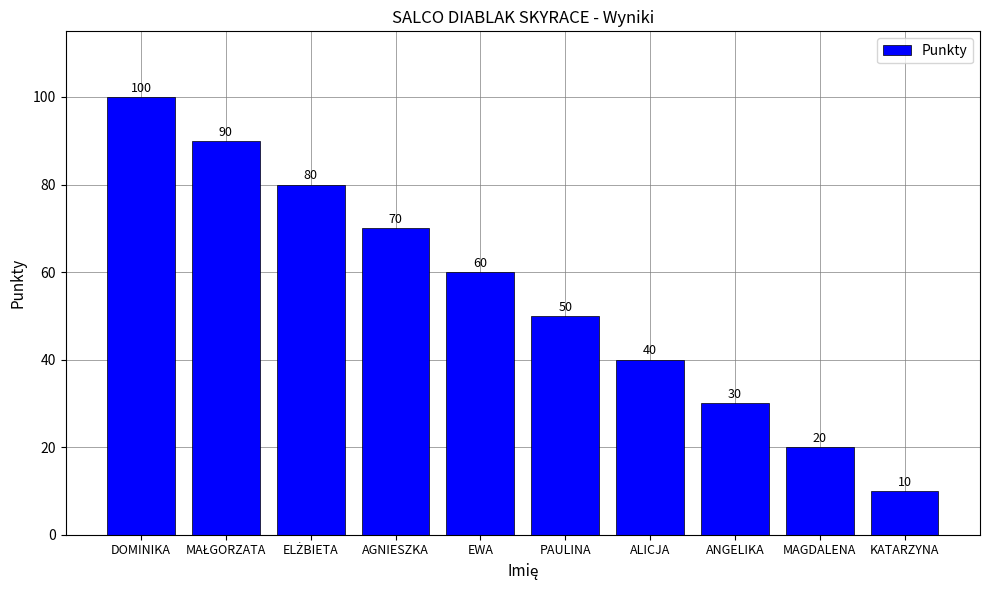

Reading left to right, what are all the values shown in this chart?

100	90	80	70	60	50	40	30	20	10